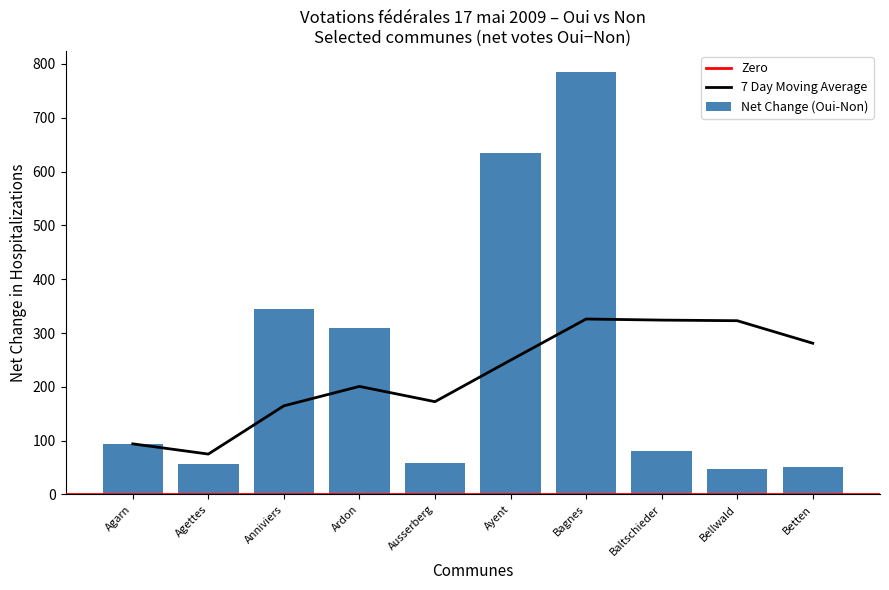

Reading left to right, extract all data points from this chart.

94	56	344	309	59	635	785	80	48	51